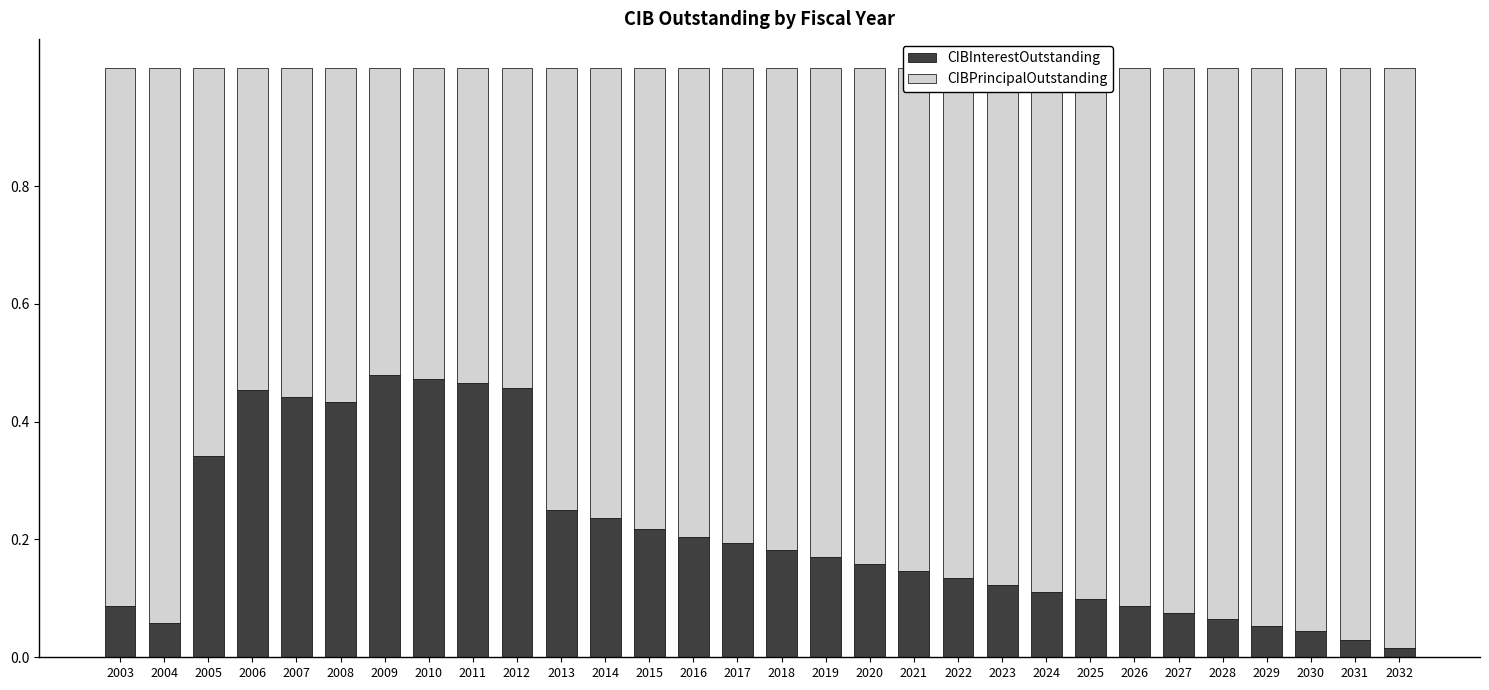

True or false: CIBInterestOutstanding has a value of 0.2 at 2020.

True